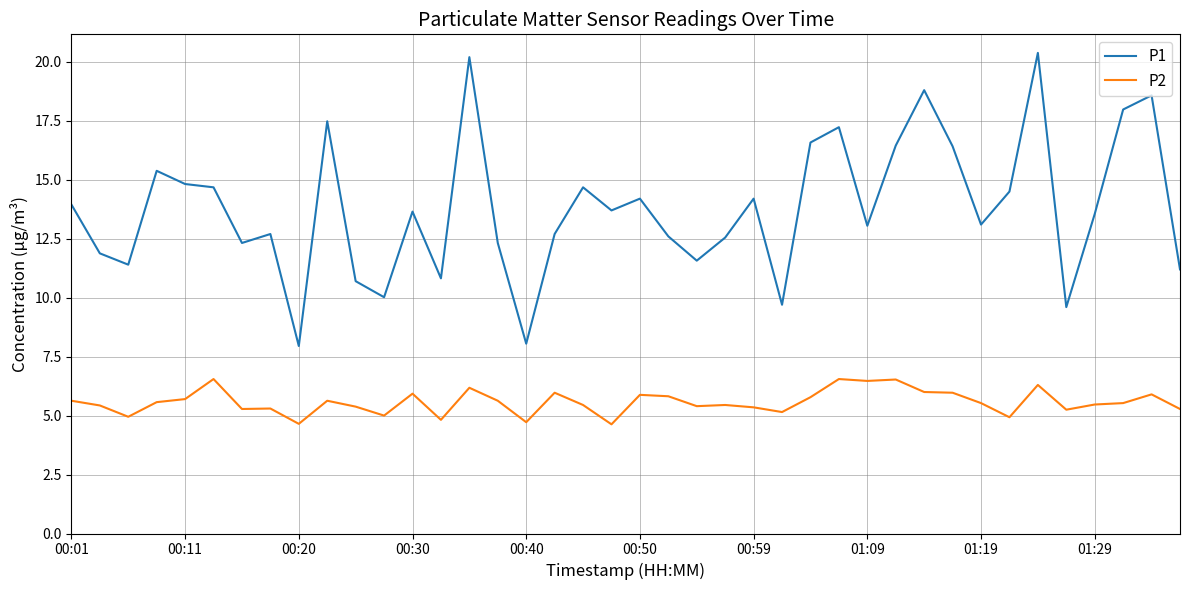

True or false: P2 and P1 cross at least once.

False